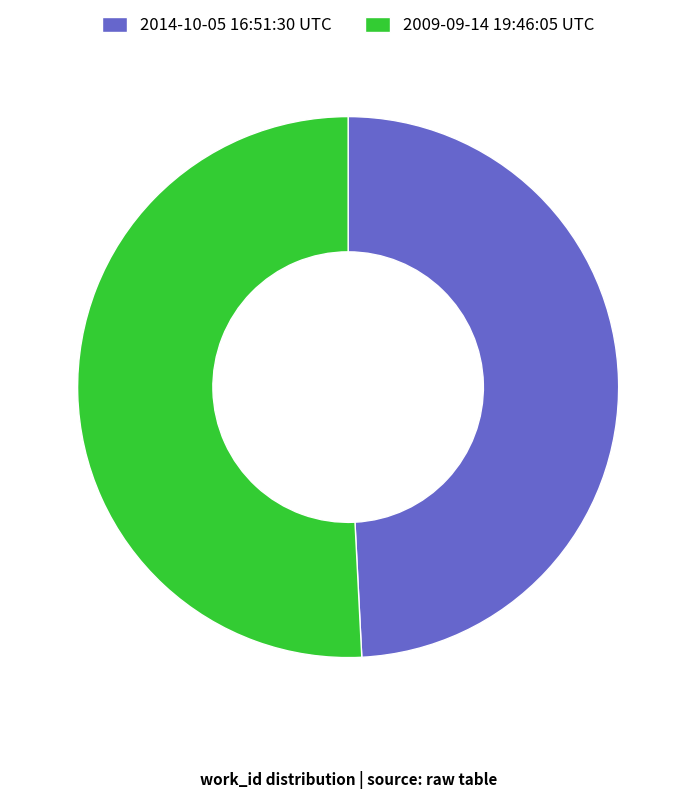

What is the largest slice in the pie chart?

2009-09-14 19:46:05 UTC